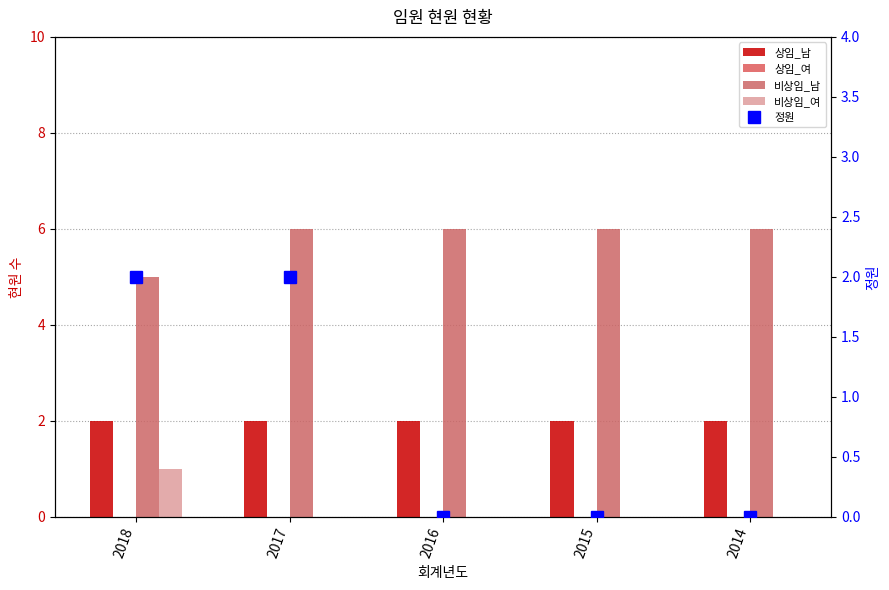

Rank the categories by 비상임_여 value from lowest to highest.

2017, 2016, 2015, 2014, 2018